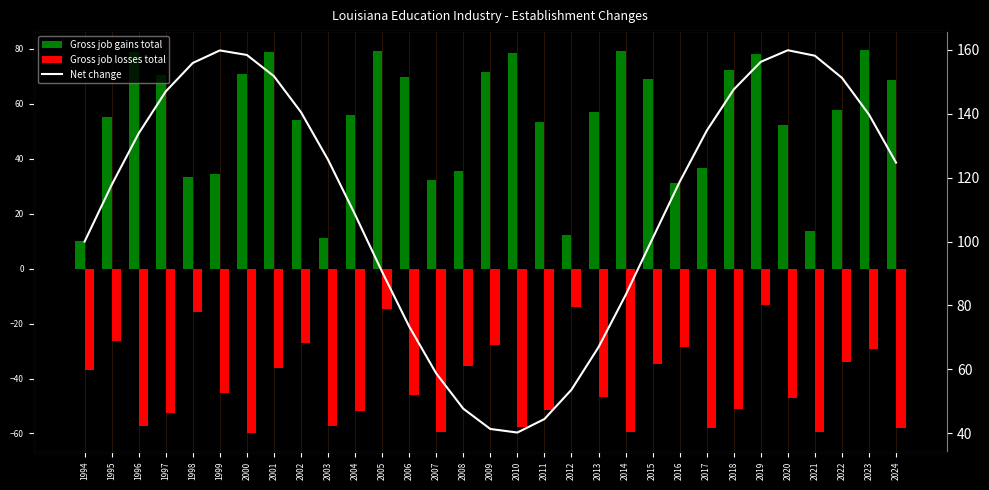

What is the difference between the maximum and minimum values in the Gross job gains total series?

69.5